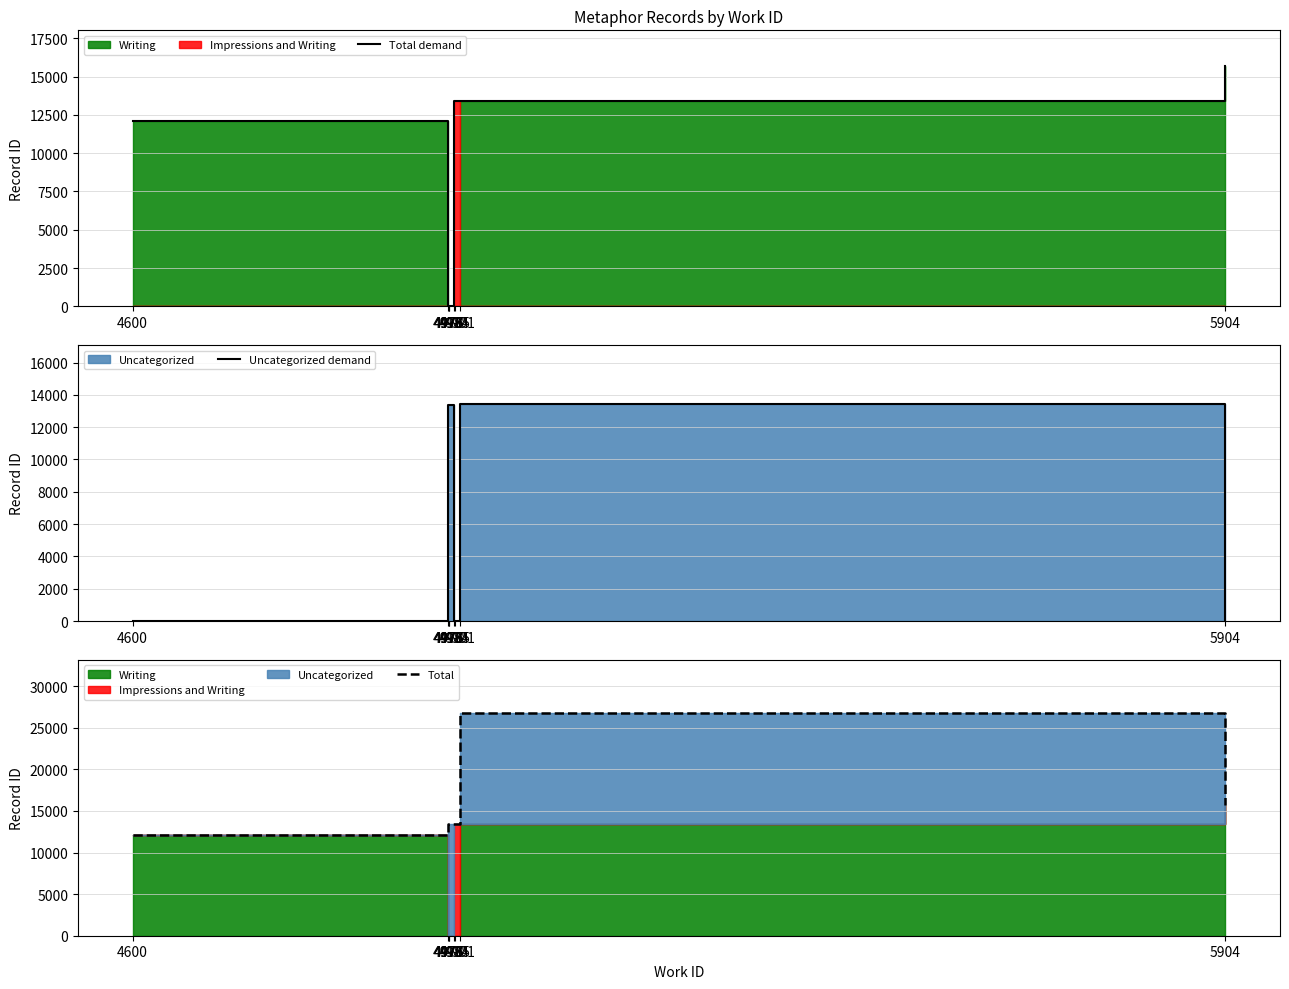

At which category is the sum across all series the highest?

4991